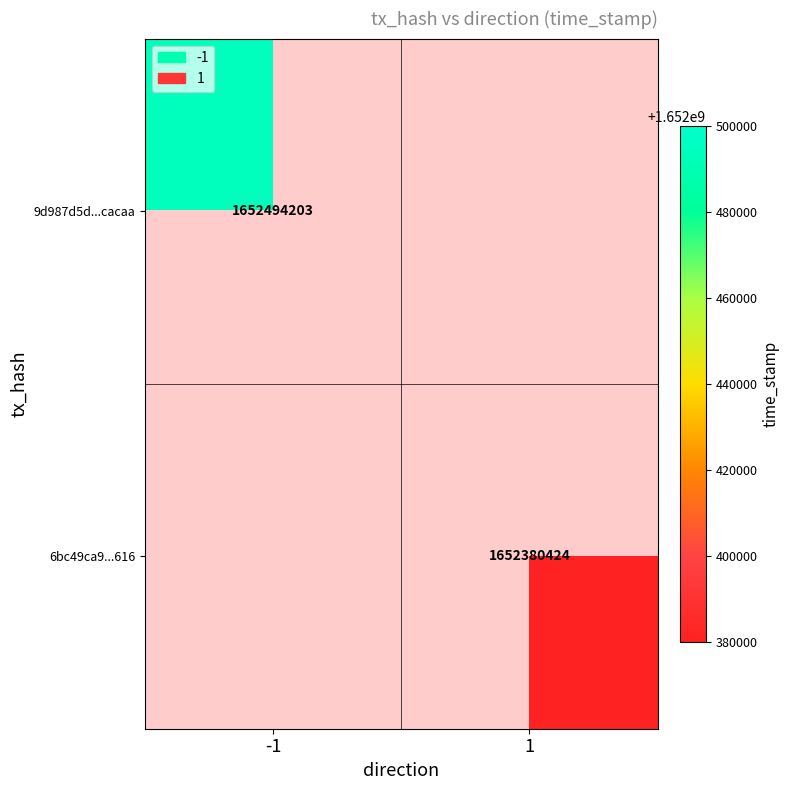

Is it true that 9d987d5d...cacaa equals 983022514 at -1?

False